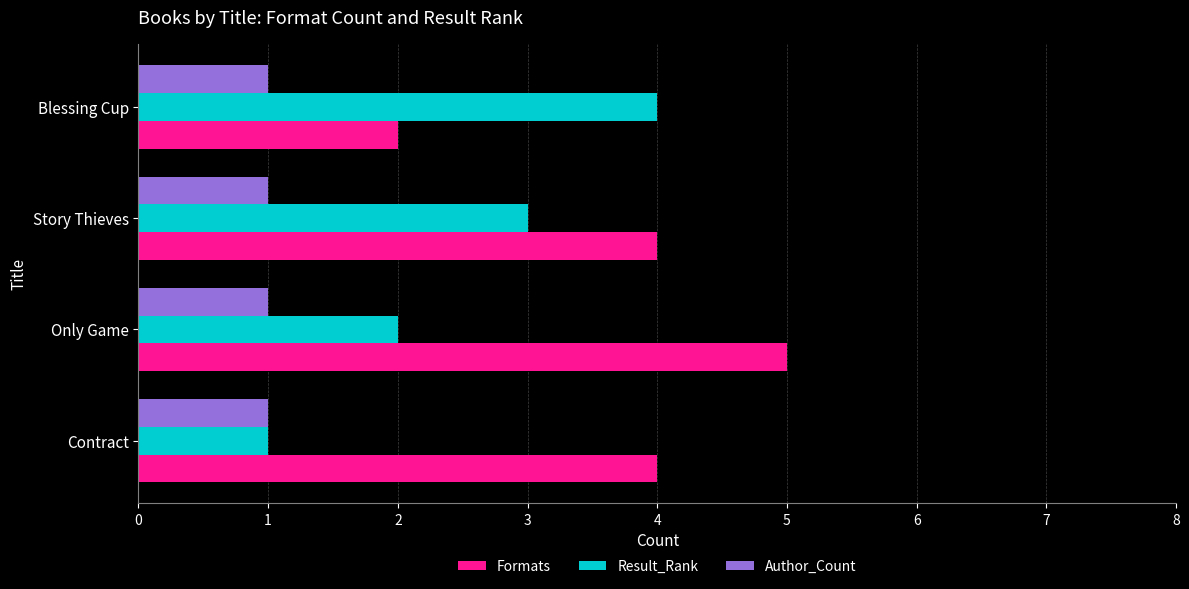

Rank the series by their average value, from lowest to highest.

Author_Count, Result_Rank, Formats